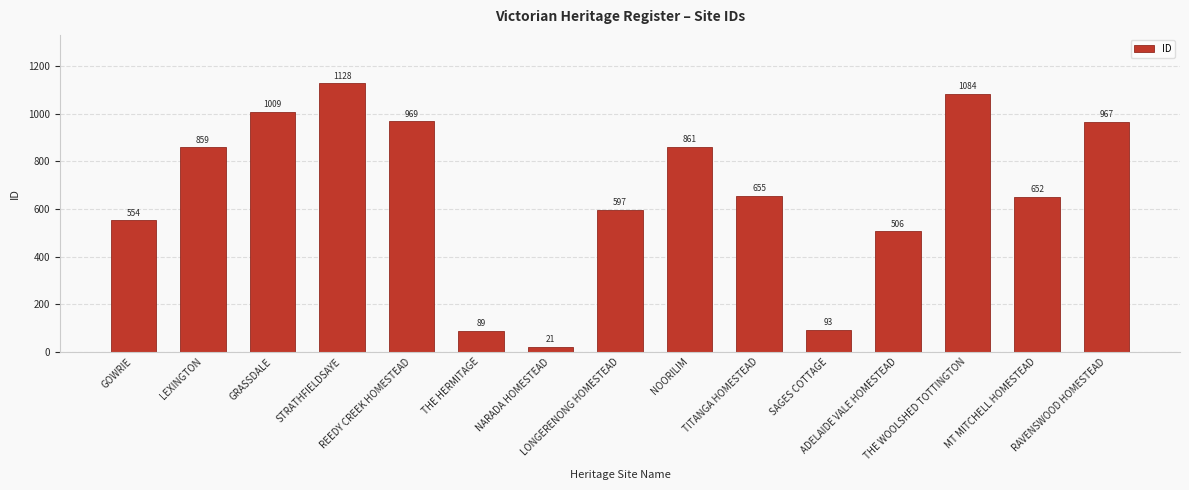

What is the value of the 4th bar from the left?

1128